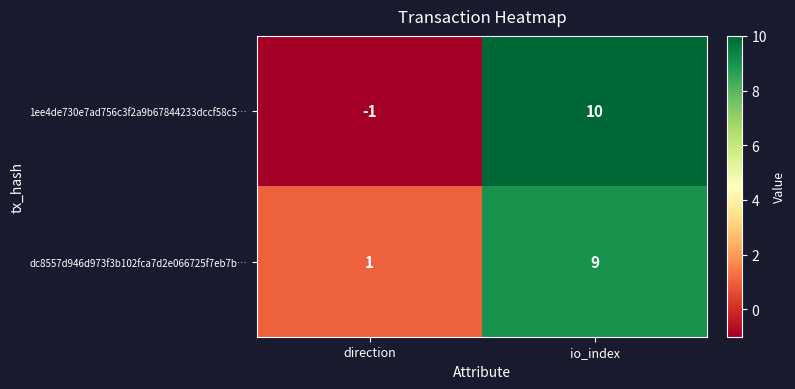

True or false: dc8557d946d973f3b102fca7d2e066725f7eb7b… has a value of 1 at direction.

True